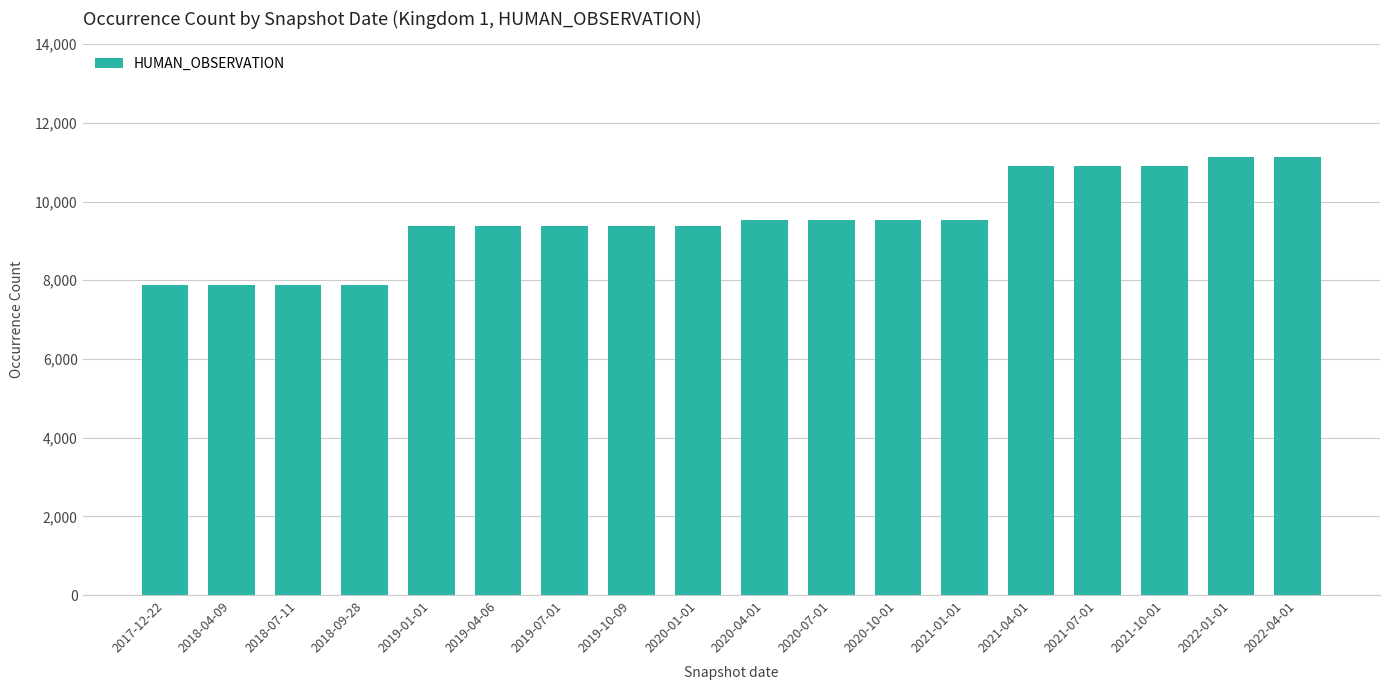

What is the label of the 6th bar from the right?

2021-01-01